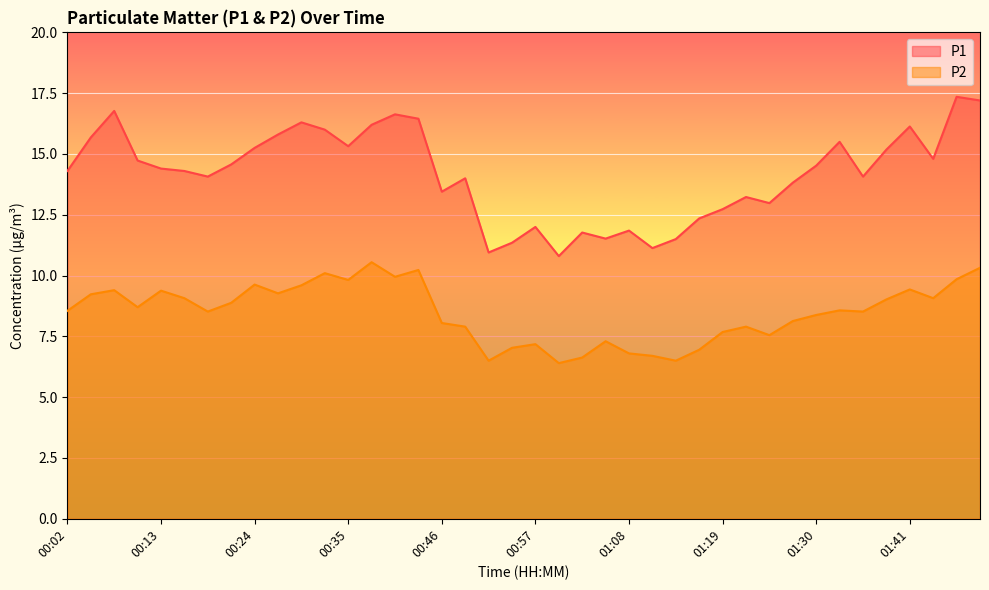

True or false: P2 and P1 intersect in this chart.

False